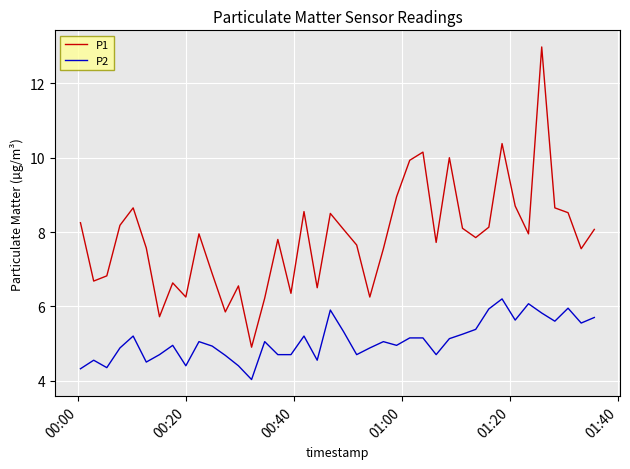

What is the highest value of the P2 series?

6.2